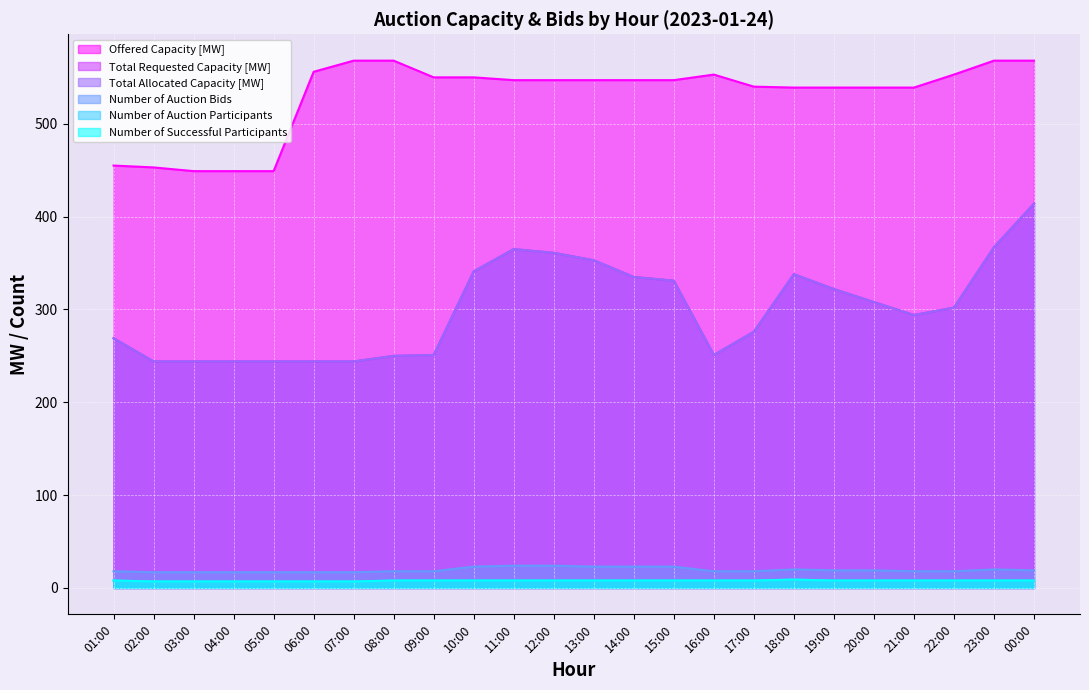

The value of Number of Auction Bids at 11:00 is 15. True or false?

False